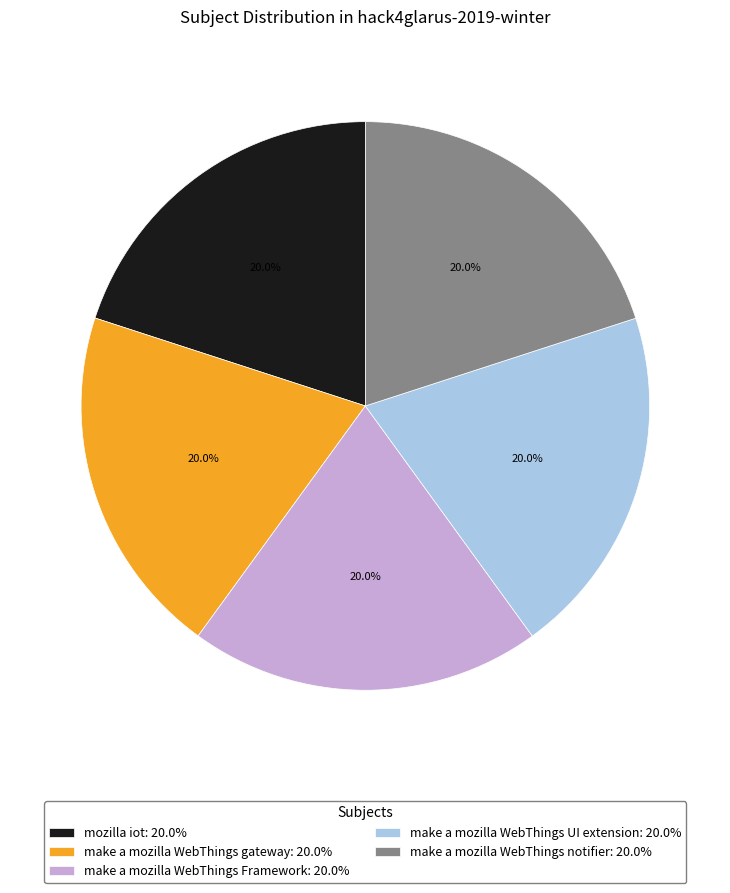

The make a mozilla WebThings notifier slice represents 20% of the pie. True or false?

True